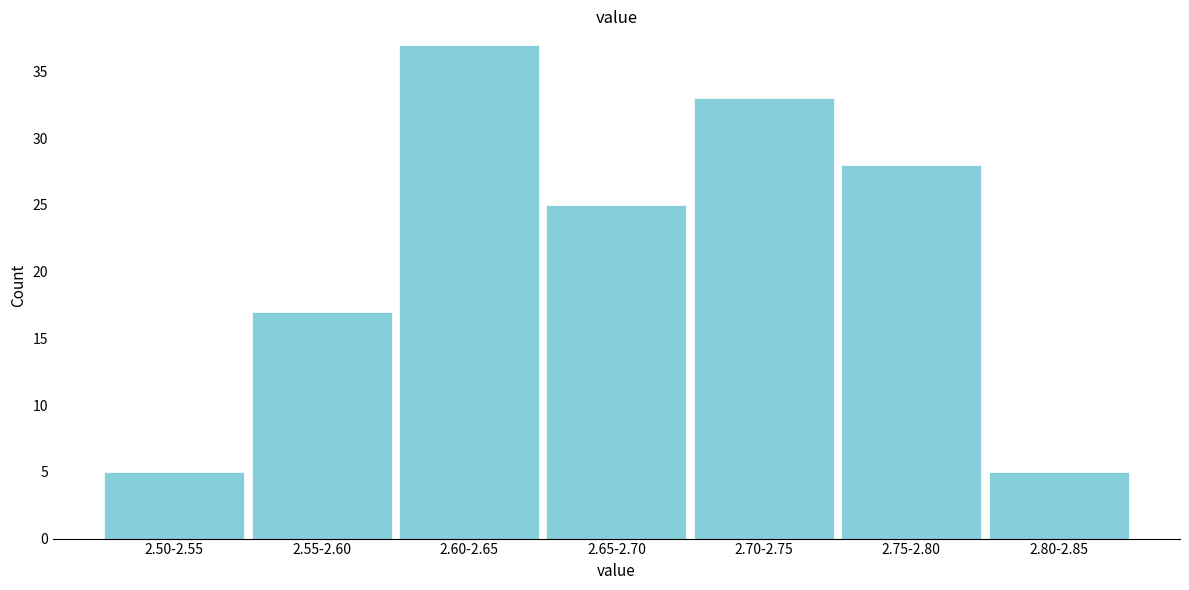

Reading left to right, what are all the values shown in this chart?

2.50-2.55=5	2.55-2.60=17	2.60-2.65=37	2.65-2.70=25	2.70-2.75=33	2.75-2.80=28	2.80-2.85=5